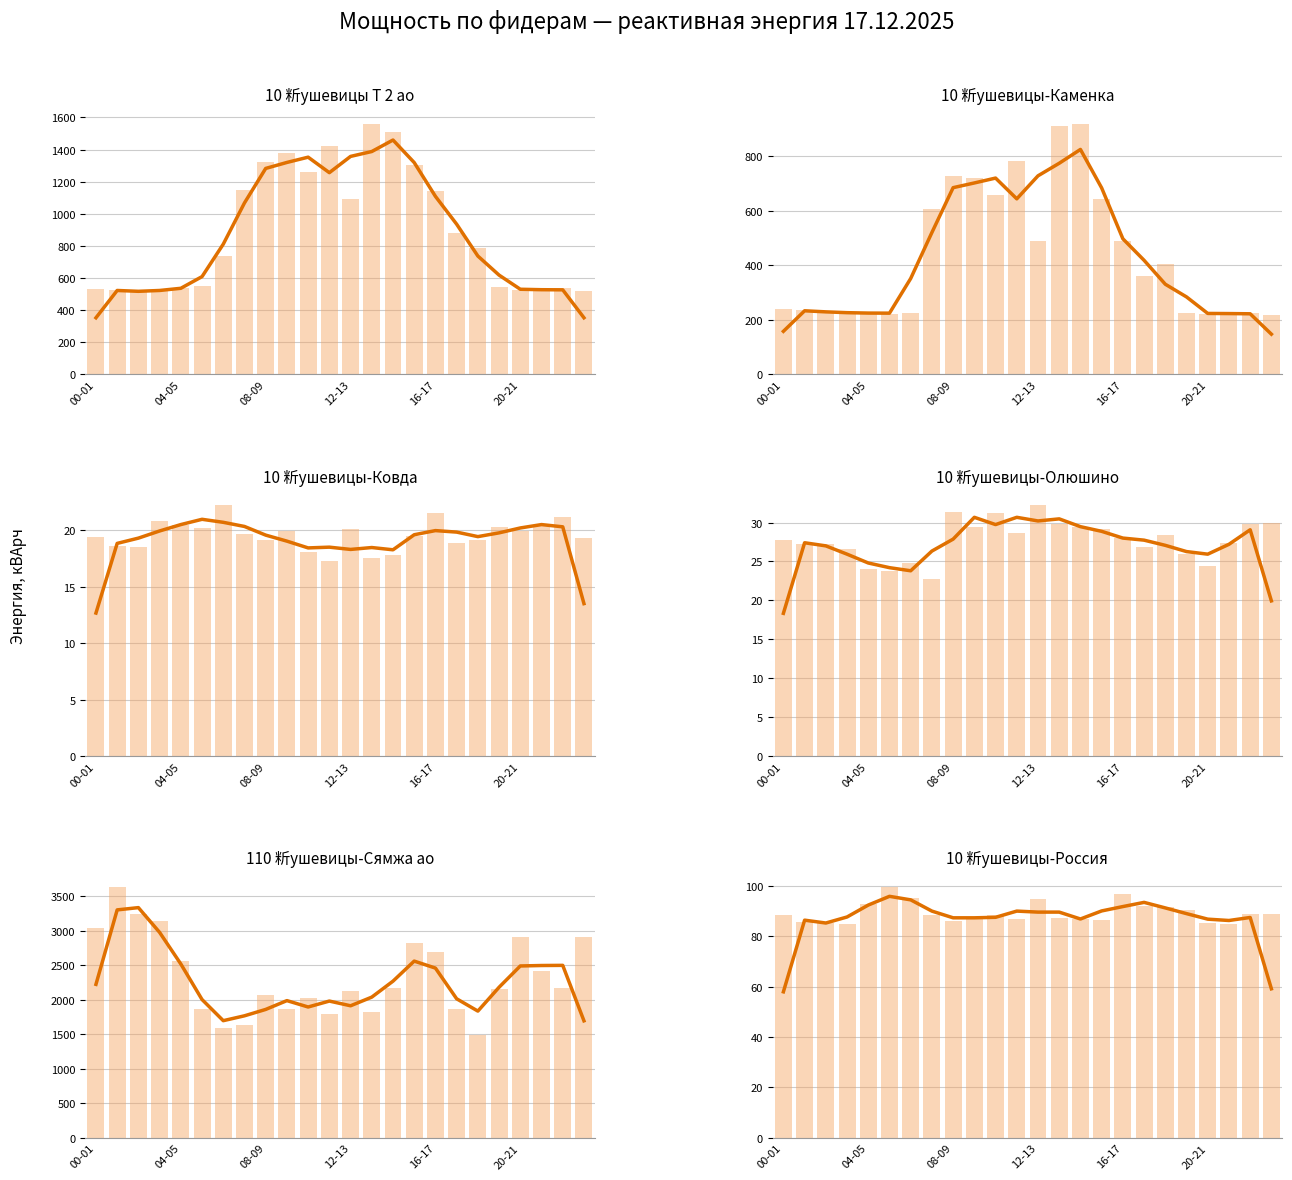

What is the sum of all 10 䉼ушевицы-Олюшино values?

666.2